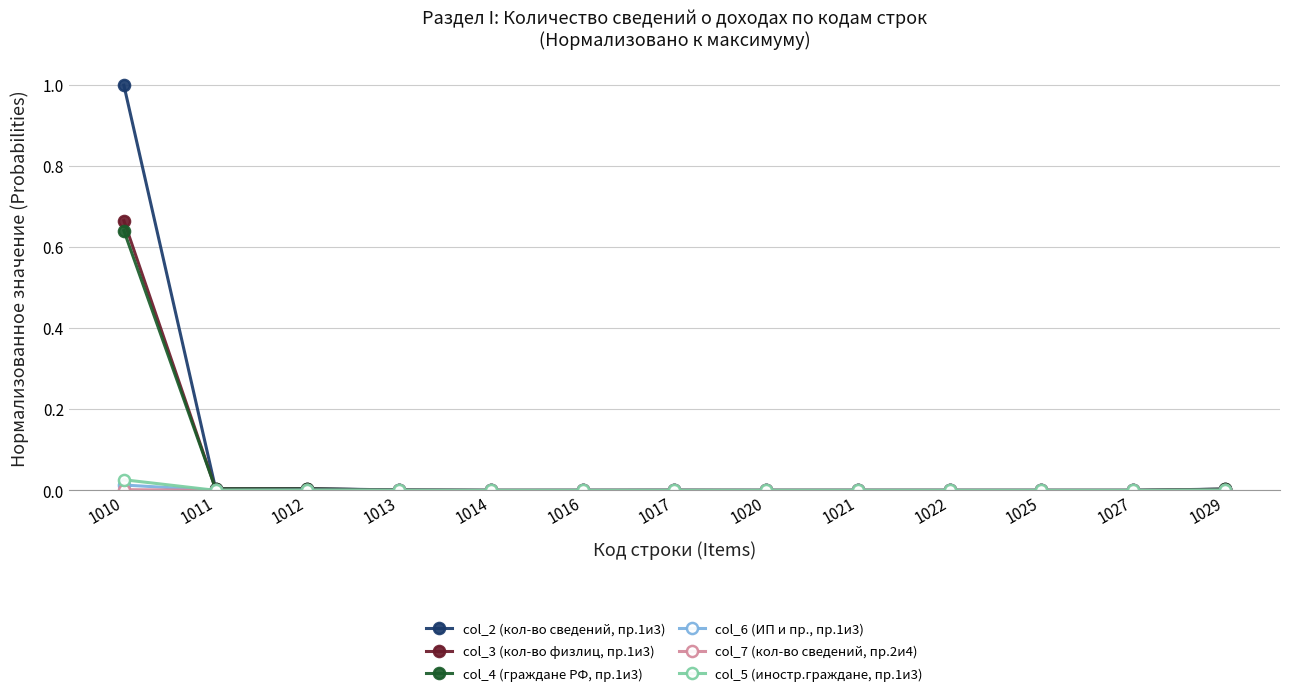

Which series has the largest total across all categories?

col_2 (кол-во сведений, пр.1и3)